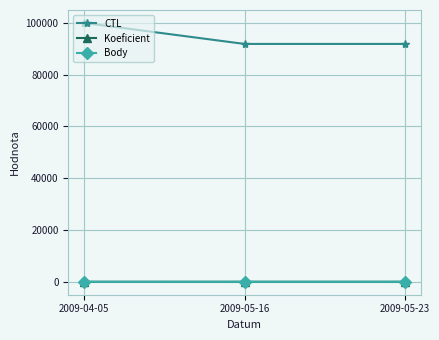

What is the difference between the highest and lowest values at 2009-05-16?

91797